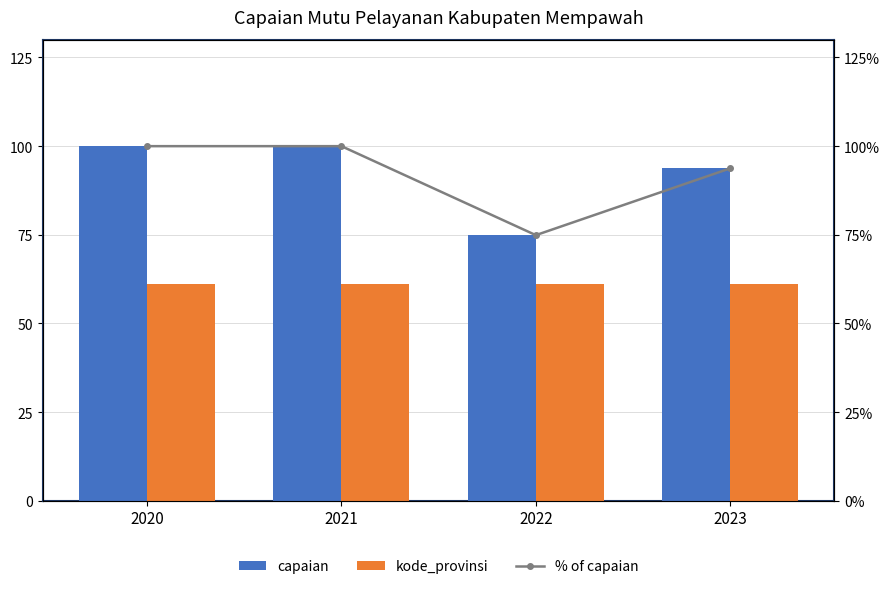

List the series in order of their peak value, highest first.

capaian, % of capaian, kode_provinsi